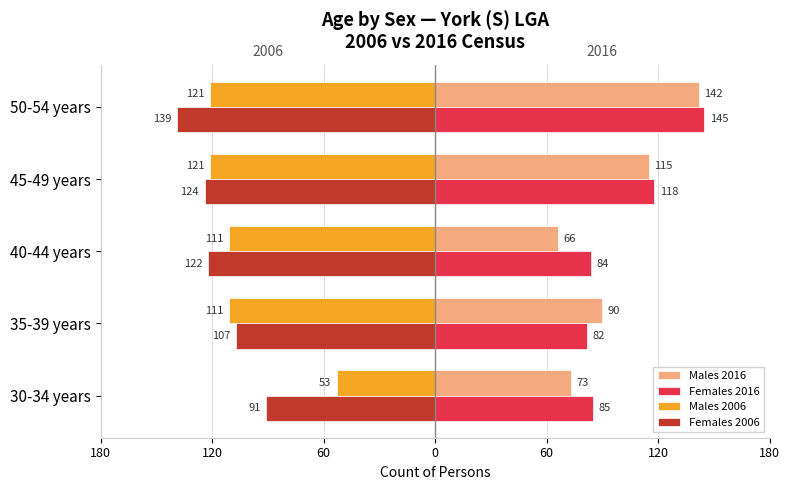

What is the average value of the Females 2006 series?

-117